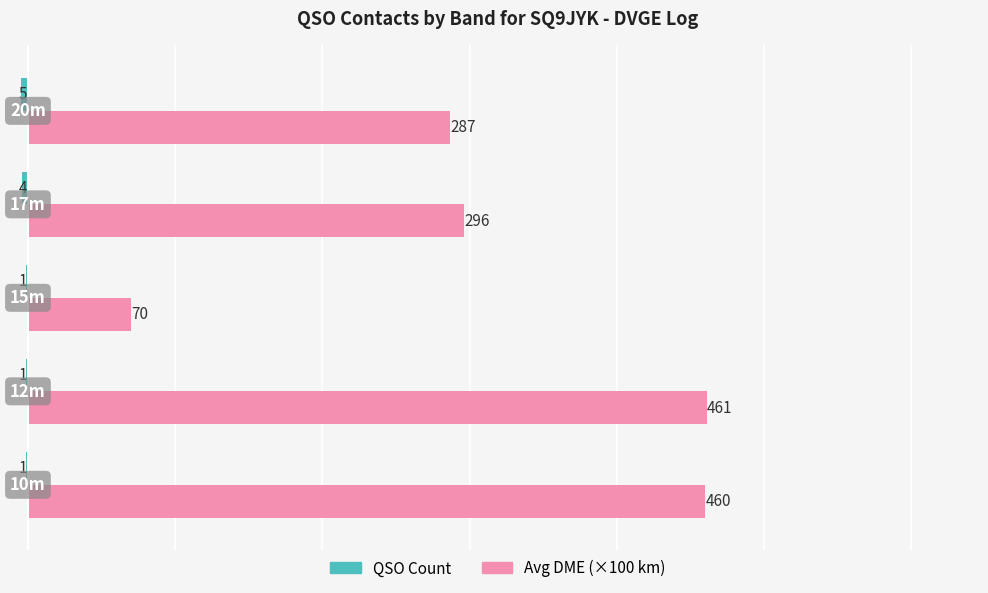

What is the sum of all Avg DME (×100 km) values?

1574